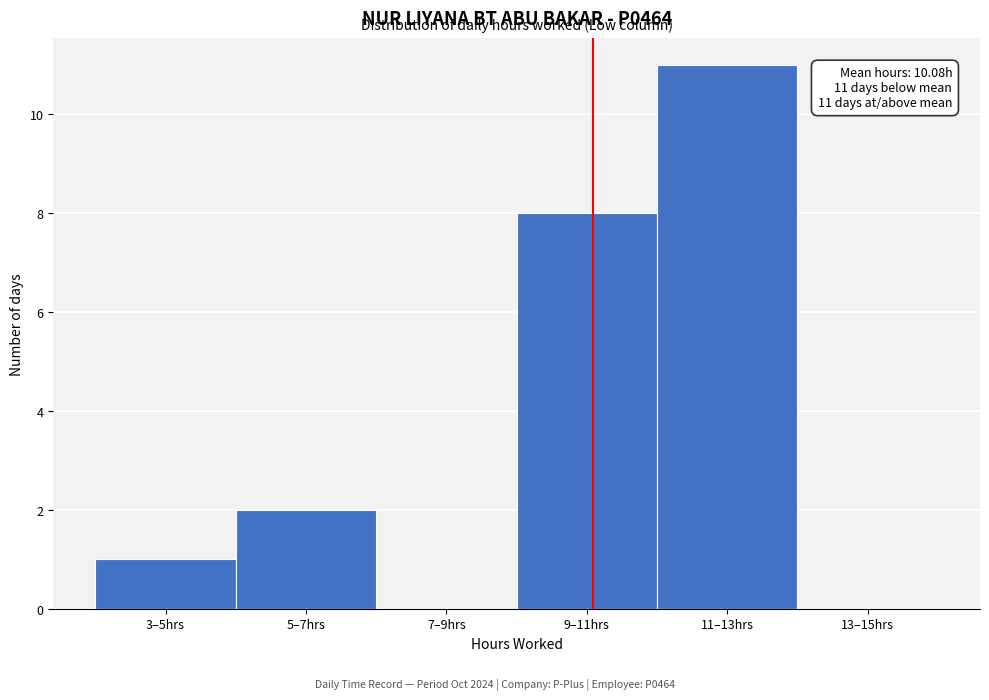

Reading left to right, transcribe all the data shown in this chart.

3–5hrs=1	5–7hrs=2	7–9hrs=0	9–11hrs=8	11–13hrs=11	13–15hrs=0